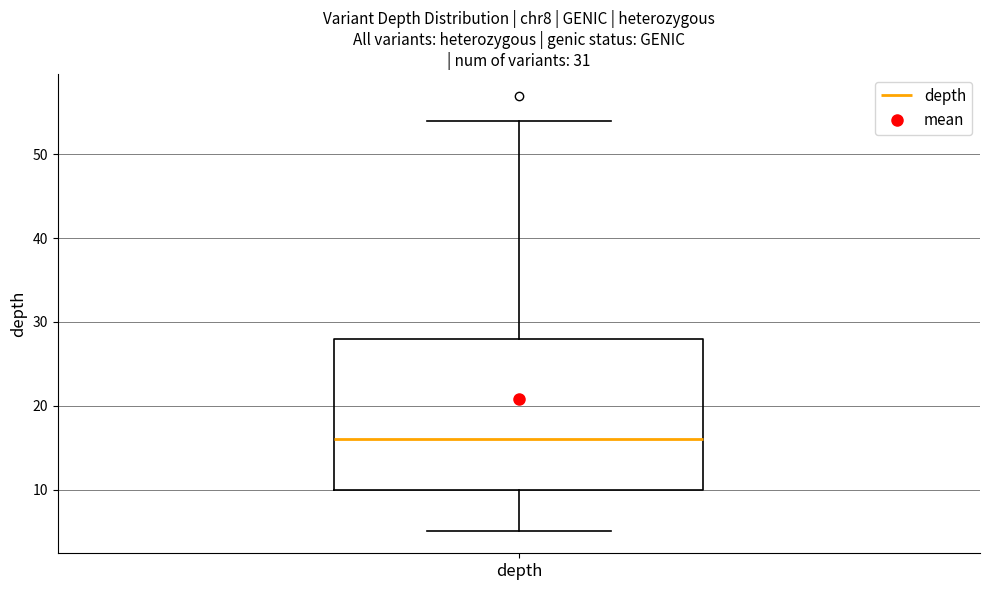

Where does the median line of the box for depth sit on the y-axis? The values are not printed on the chart, so give them approximately, as read against the axis.

16